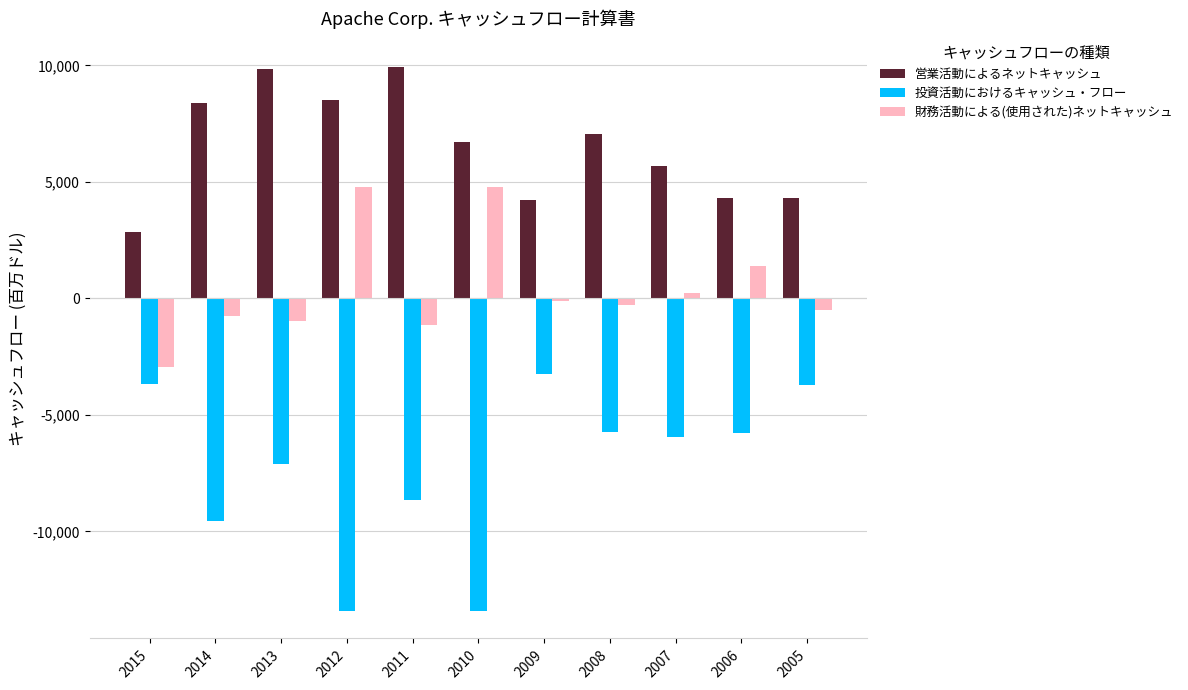

What is the difference between the maximum and minimum values in the 投資活動におけるキャッシュ・フロー series?

10177